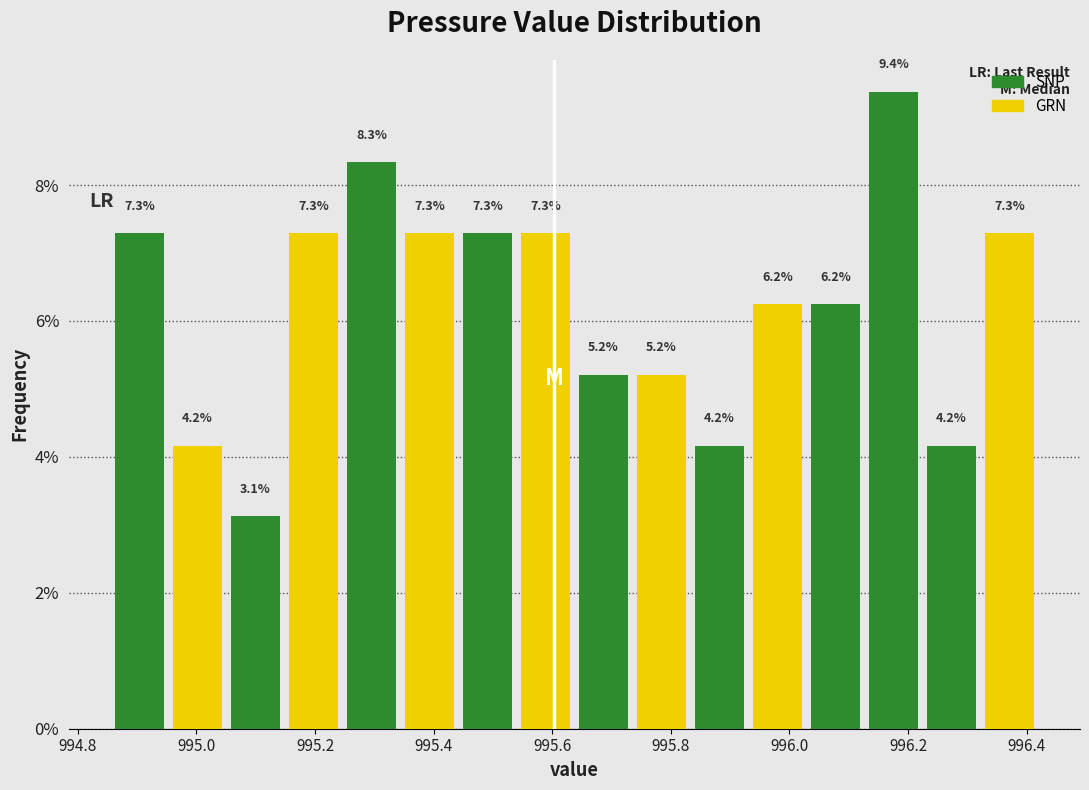

Which range on the x-axis has the tallest bar?

996.12 to 996.22